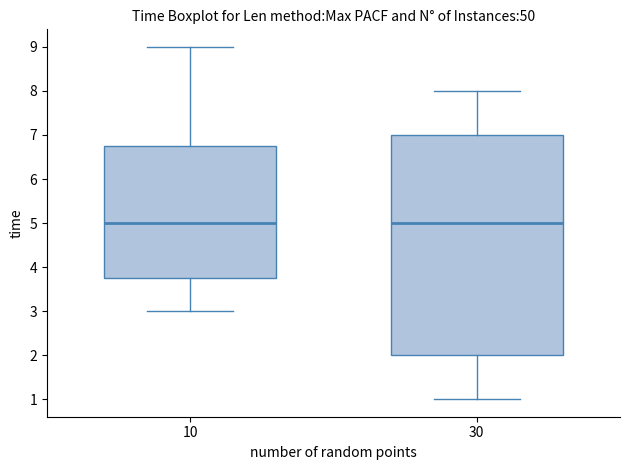

Reading left to right, transcribe this box plot: for each box, give where its median line is, the range the box spans, and where its two whiskers end, as read against the y-axis. The values are not printed on the chart, so give them approximately, as read against the axis.

10: median 5.0, box 3.8 to 6.8, whiskers 3.0 to 9.0
30: median 5.0, box 2.0 to 7.0, whiskers 1.0 to 8.0